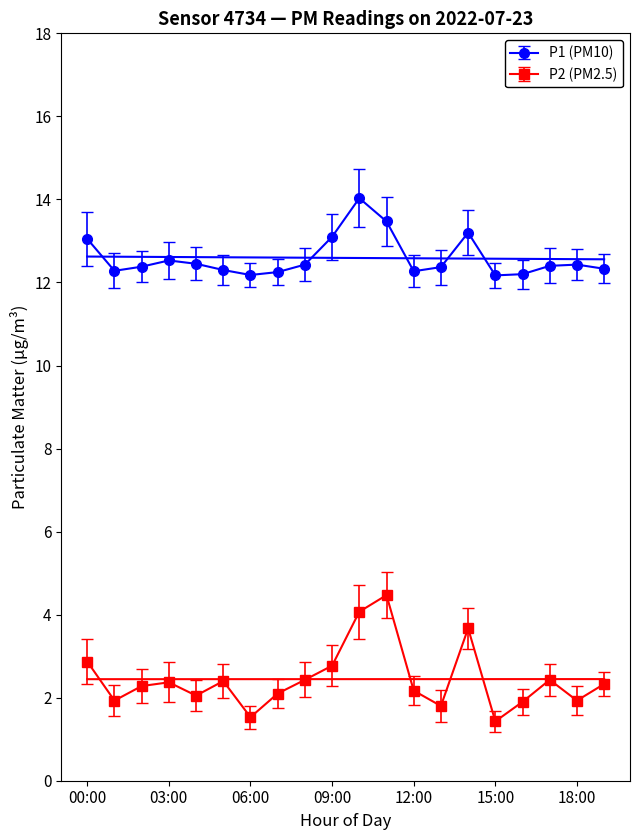

What is the minimum value shown in the chart?

1.4